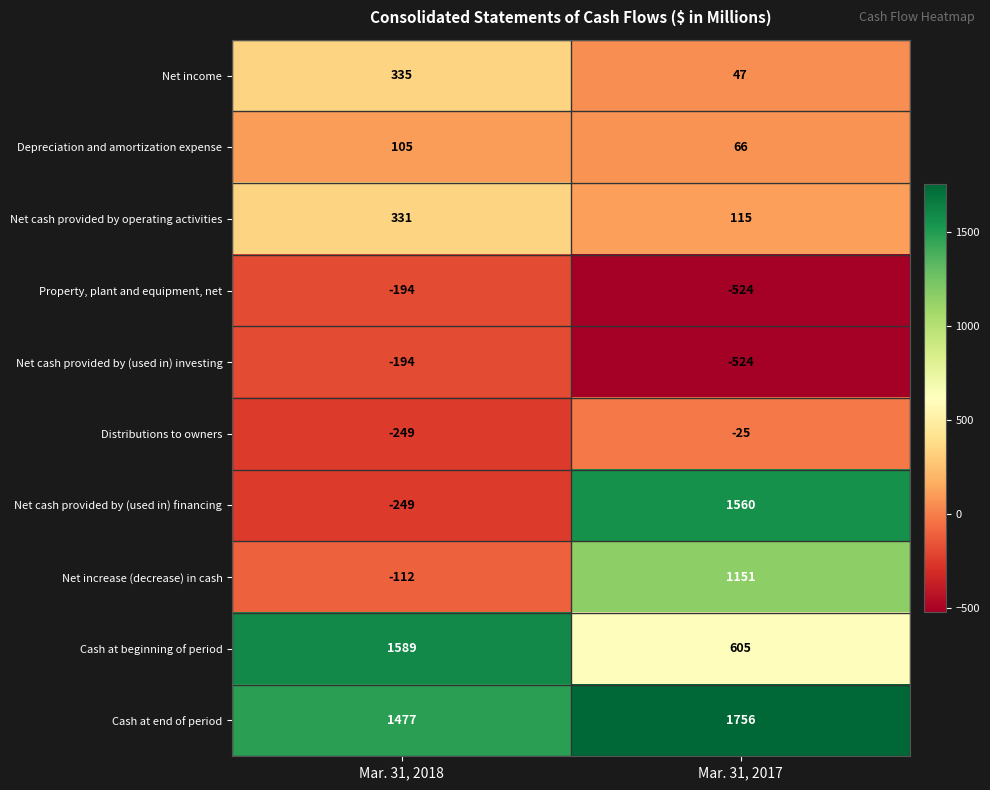

What is the greatest value displayed?

1756